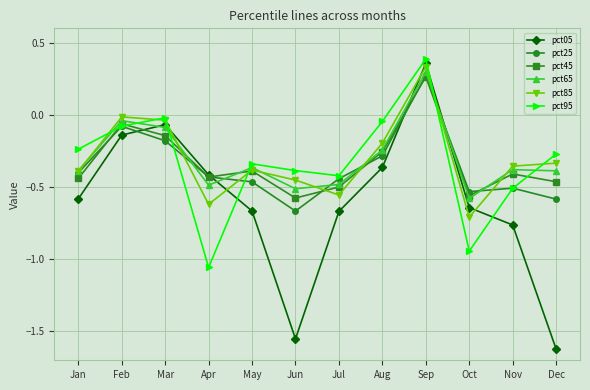

In pct85, how many points are lower than both neighbors (excluding endpoints)?

3